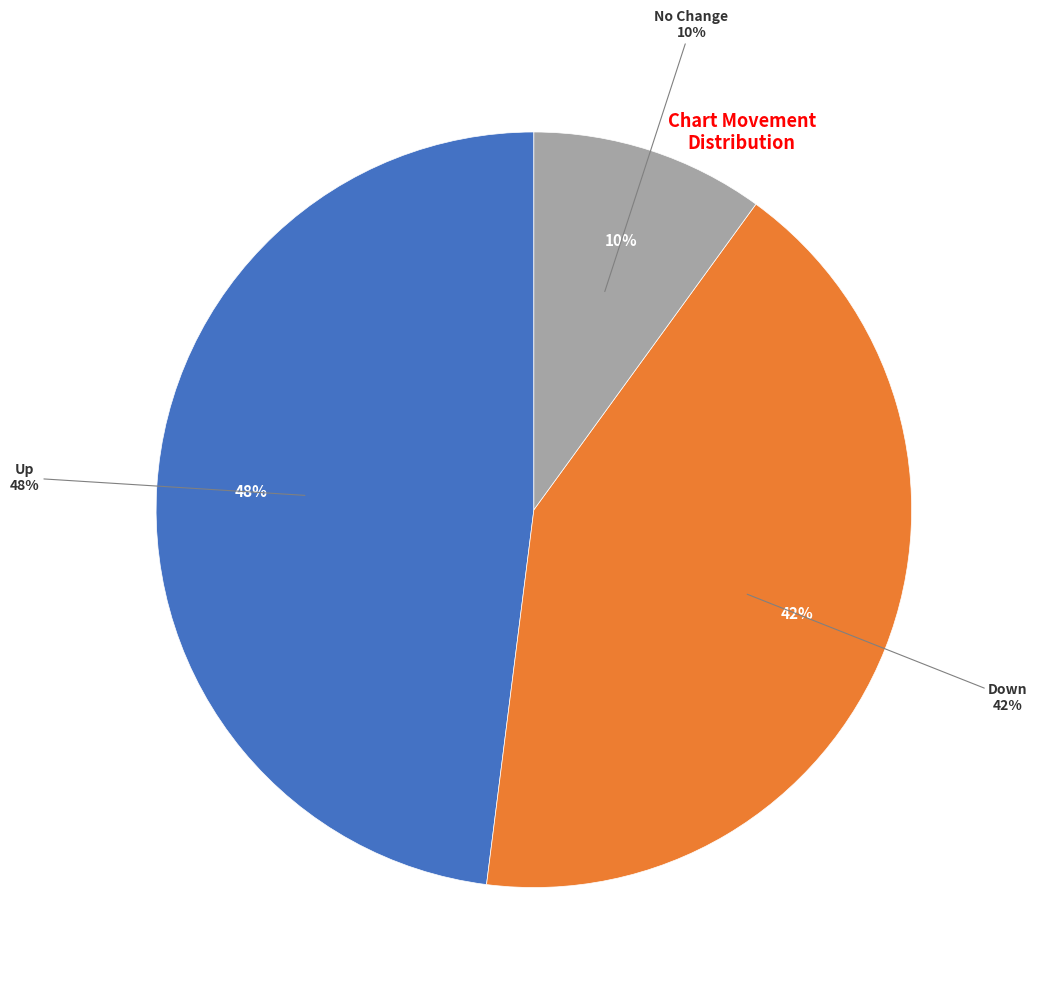

Count the number of slices in the pie.

3